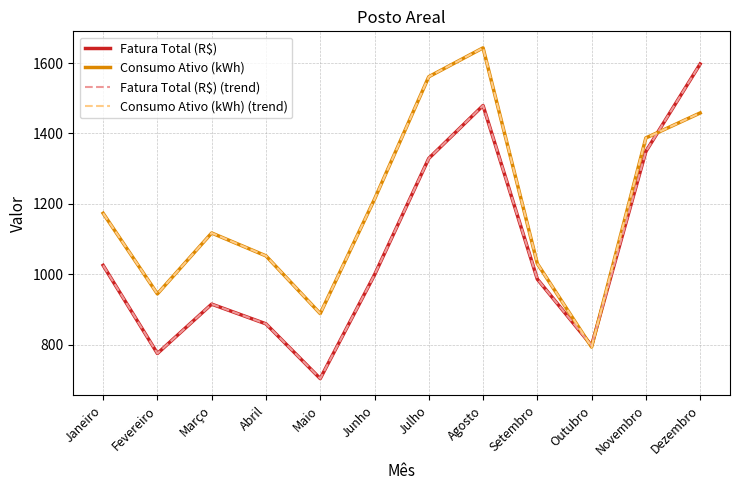

In Fatura Total (R$), how many points are higher than both neighbors (excluding endpoints)?

2